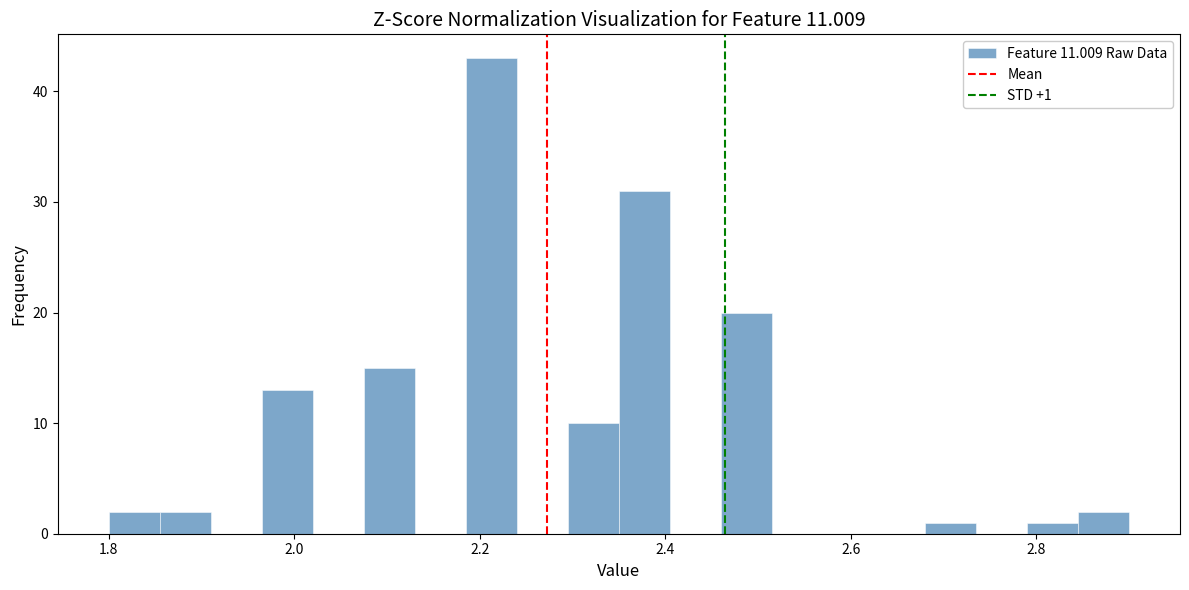

Read against the x-axis, roughly where is the centre of the tallest bar?

2.22